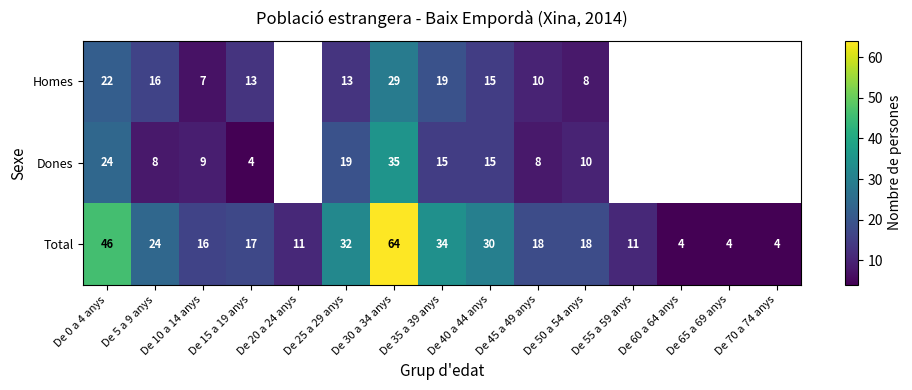

Which series changed the most between De 35 a 39 anys and De 50 a 54 anys?

Total